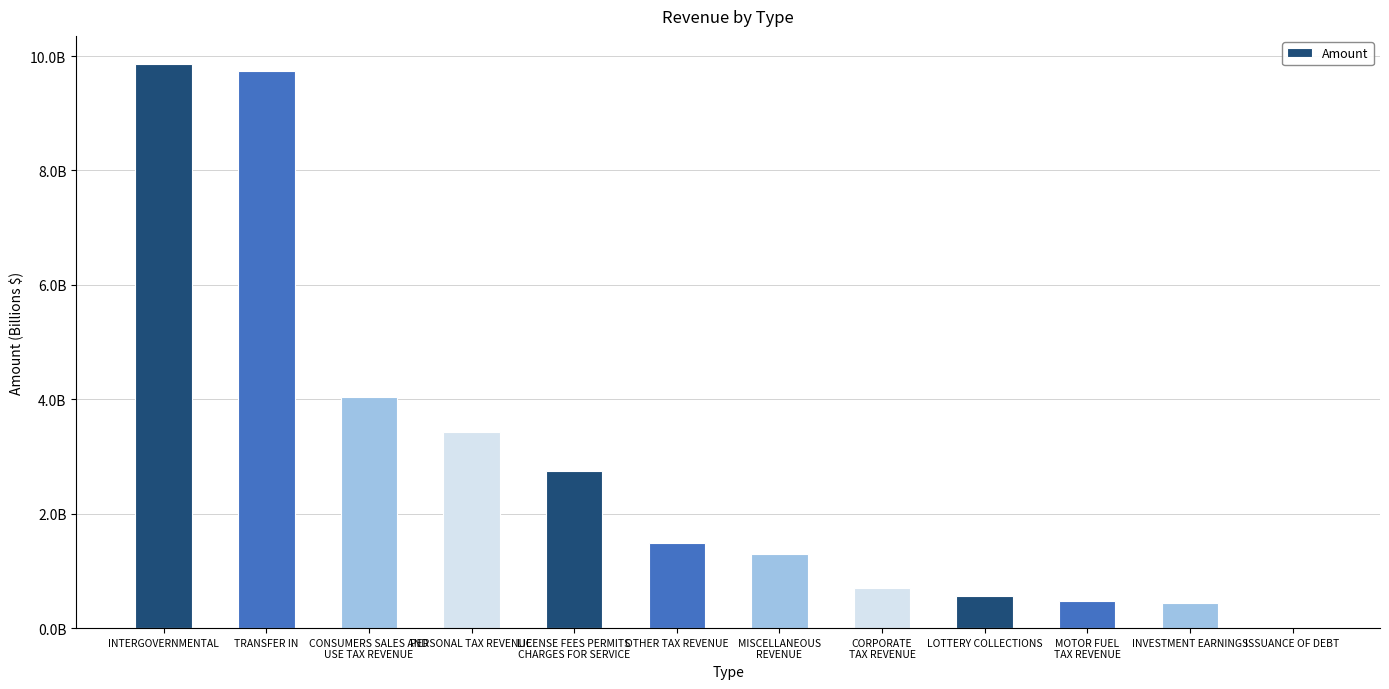

Rank the categories by value from highest to lowest.

INTERGOVERNMENTAL, TRANSFER IN, CONSUMERS SALES AND
USE TAX REVENUE, PERSONAL TAX REVENUE, LICENSE FEES PERMITS
CHARGES FOR SERVICE, OTHER TAX REVENUE, MISCELLANEOUS
REVENUE, CORPORATE
TAX REVENUE, LOTTERY COLLECTIONS, MOTOR FUEL
TAX REVENUE, INVESTMENT EARNINGS, ISSUANCE OF DEBT